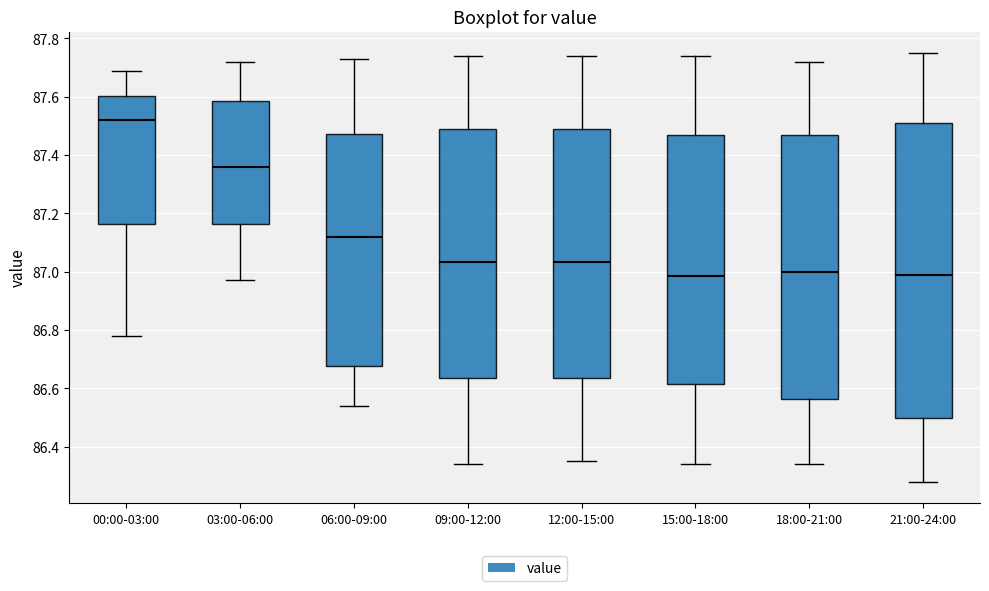

Comparing the boxes themselves (not the whiskers), which one is the tallest?

21:00-24:00